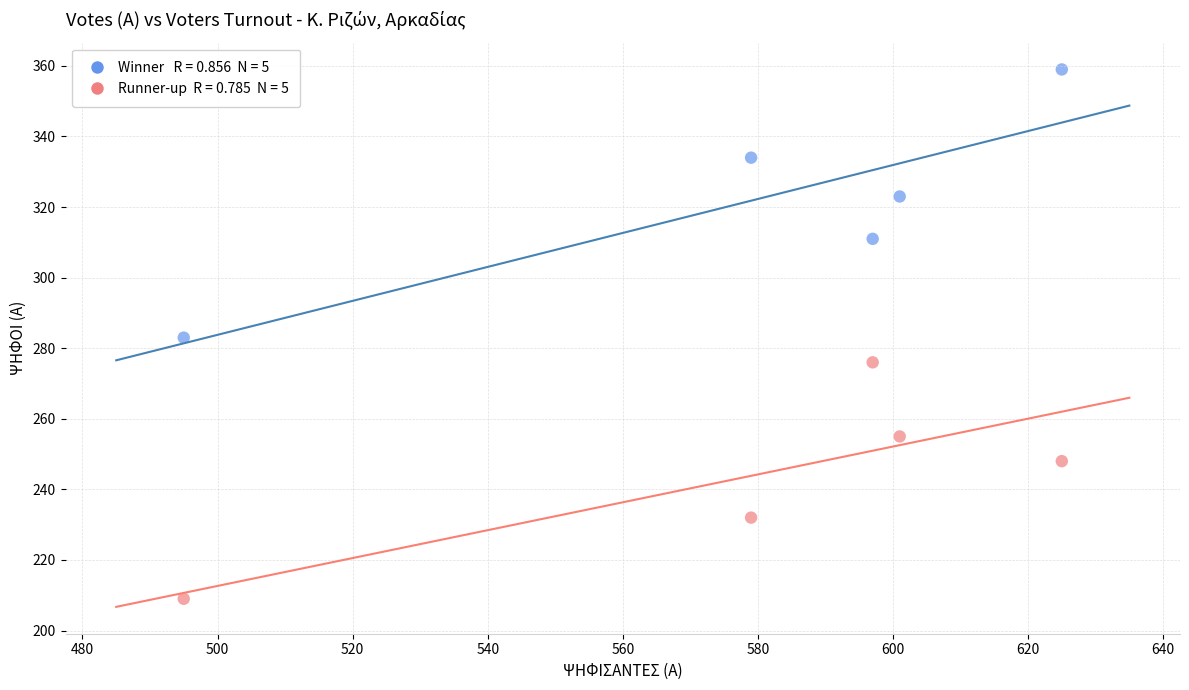

Across all data points, what is the range of Y values (max minus min)?

150